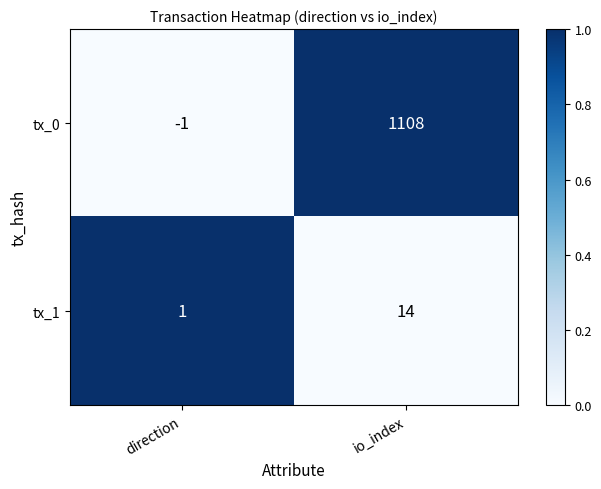

What is the spread (max minus min) of values at io_index?

1094